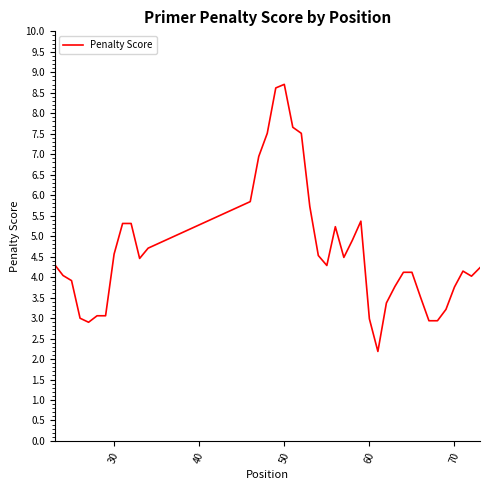

What is the difference between the maximum and minimum values?

6.5